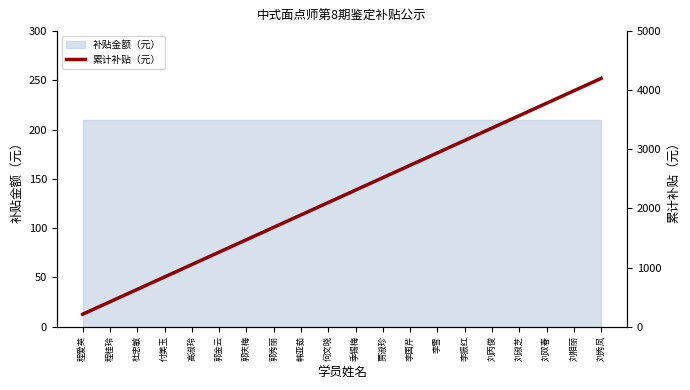

List the labels in order of value, largest first.

刘秀凤, 刘相丽, 刘双春, 刘淑芝, 刘丙俊, 李振红, 李雪, 李国芹, 贾淑珍, 季锡梅, 何文晓, 韩亚茹, 郭秀丽, 郭庆梅, 郭金云, 高淑玲, 付美玉, 杜忠敏, 程桂玲, 程爱英